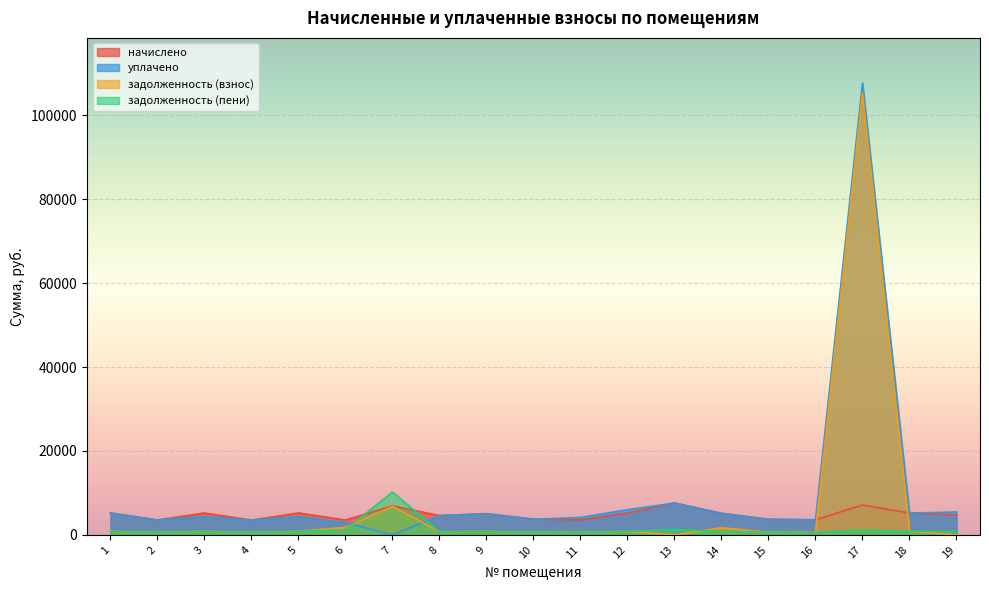

Which label corresponds to the largest value in the chart?

17